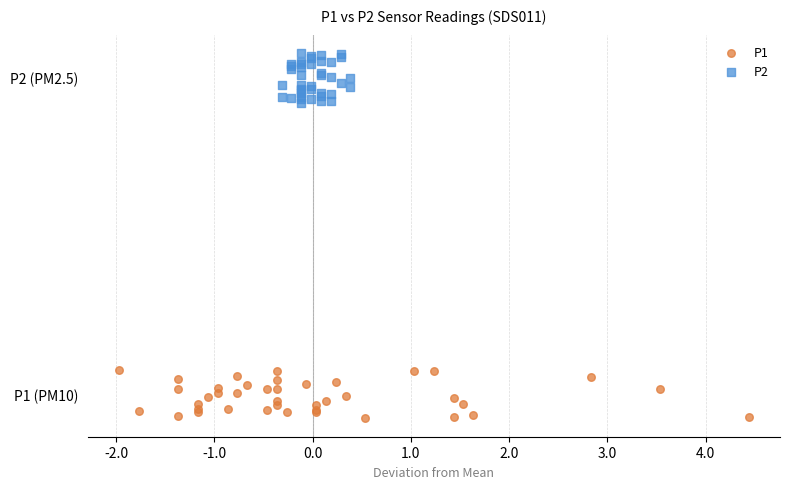

Which series contains the highest Y value?

P2